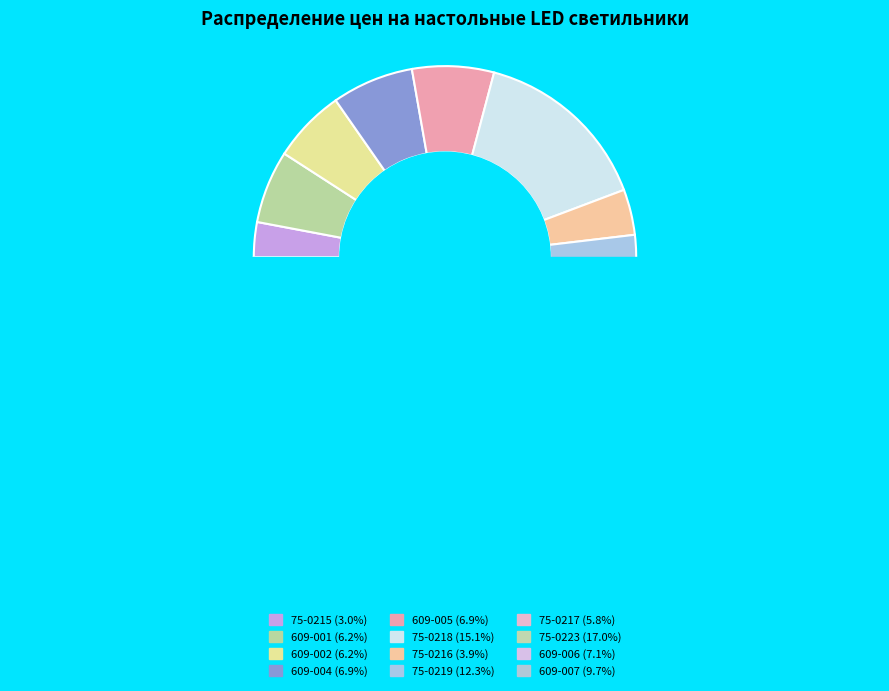

What is the total percentage of 75-0217 and 609-002?

12.0%